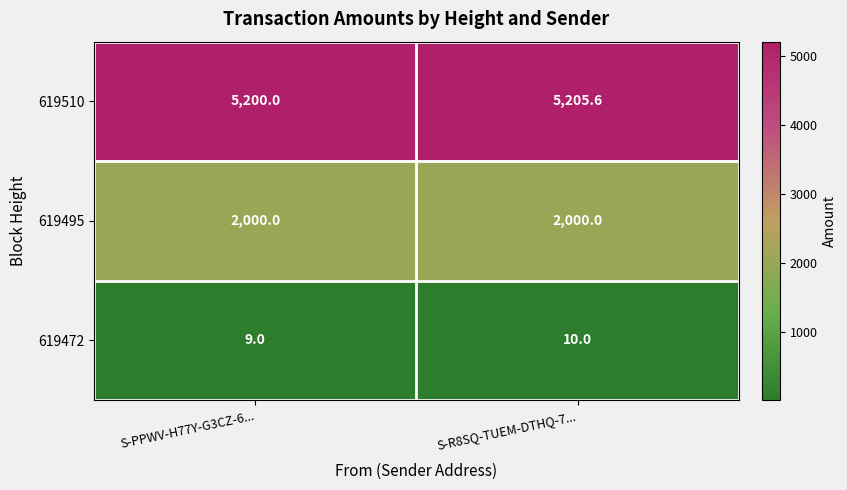

Read the 619472 value at S-R8SQ-TUEM-DTHQ-7....

10.0